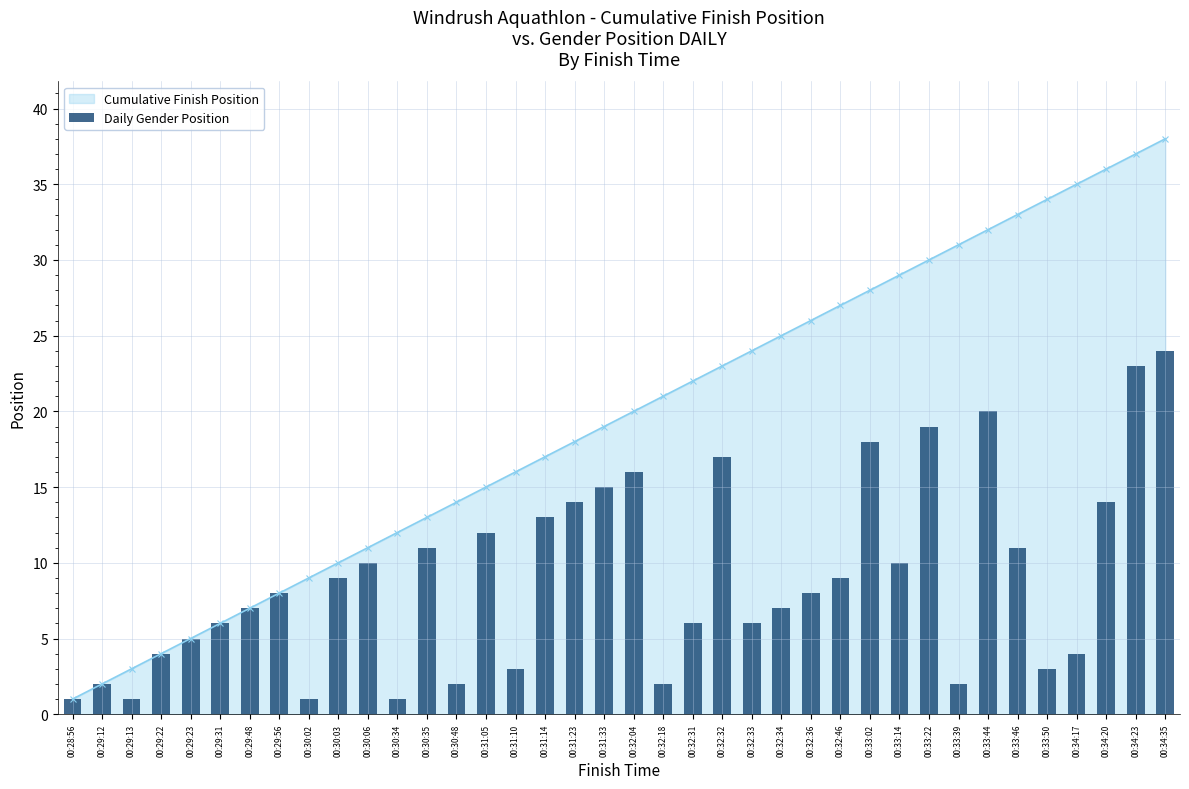

Read the value at 00:32:33, to the nearest 10.

10